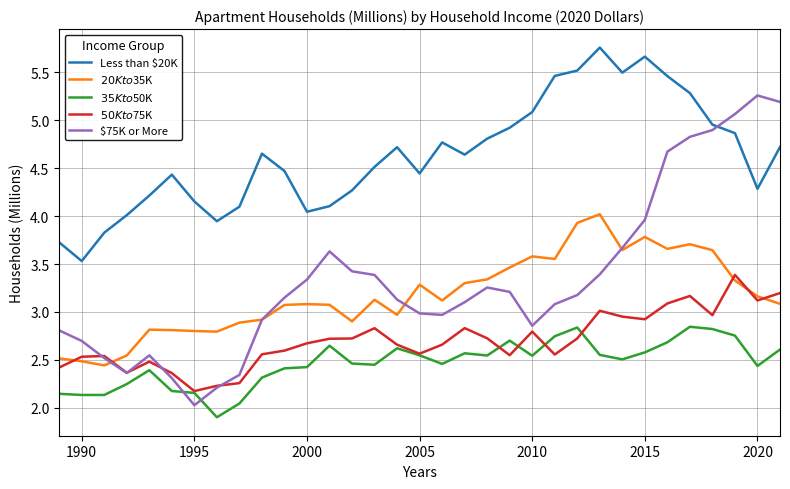

Which series has the largest total across all categories?

Less than $20K